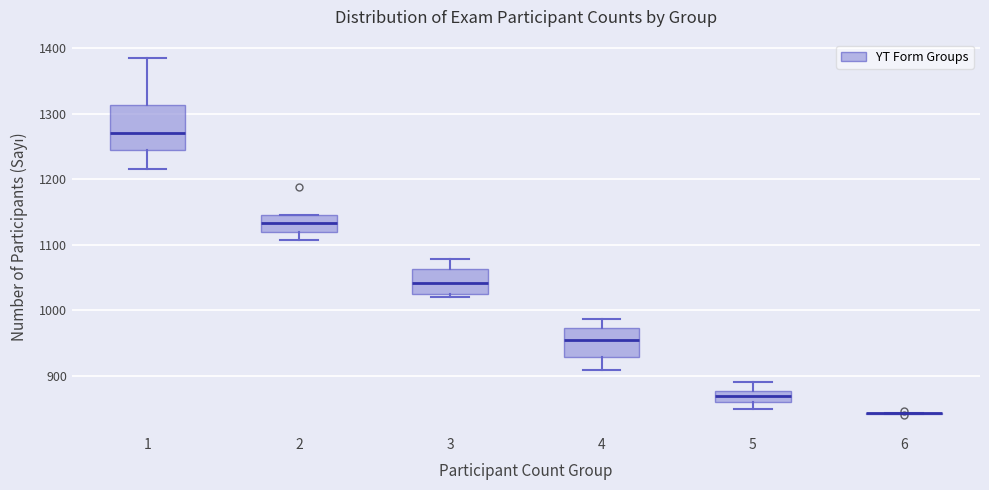

Where does the median line of the box at x = 4 sit on the y-axis? The values are not printed on the chart, so give them approximately, as read against the axis.

950